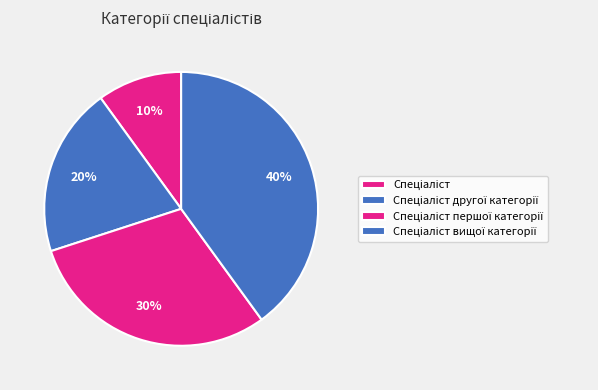

How many segments does this pie chart have?

4